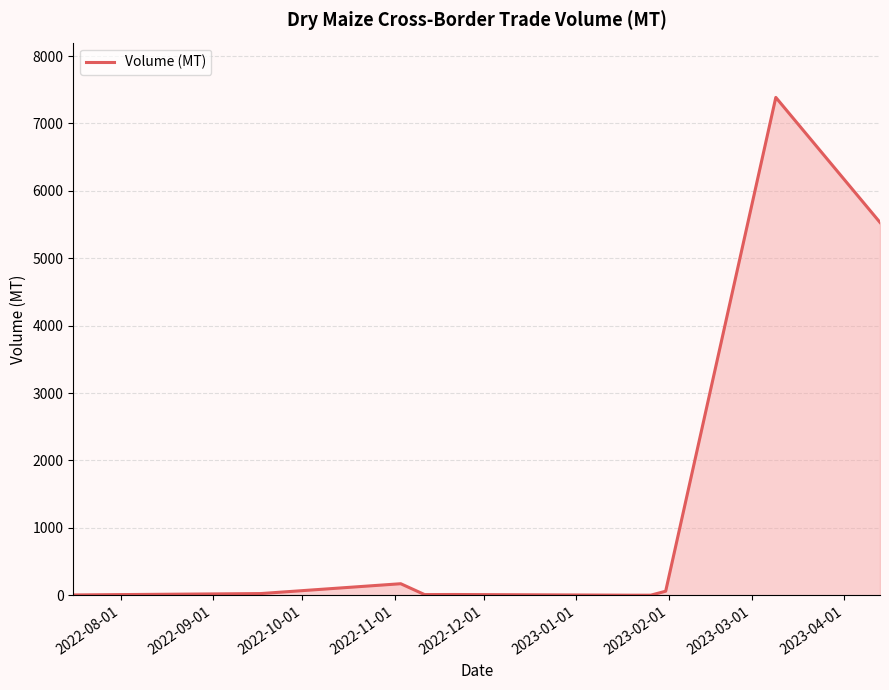

Count the number of data series in this chart.

1